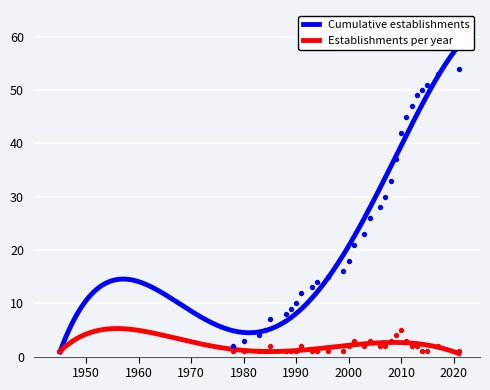

What are all the series names shown in the legend?

Establishments per year, Cumulative establishments